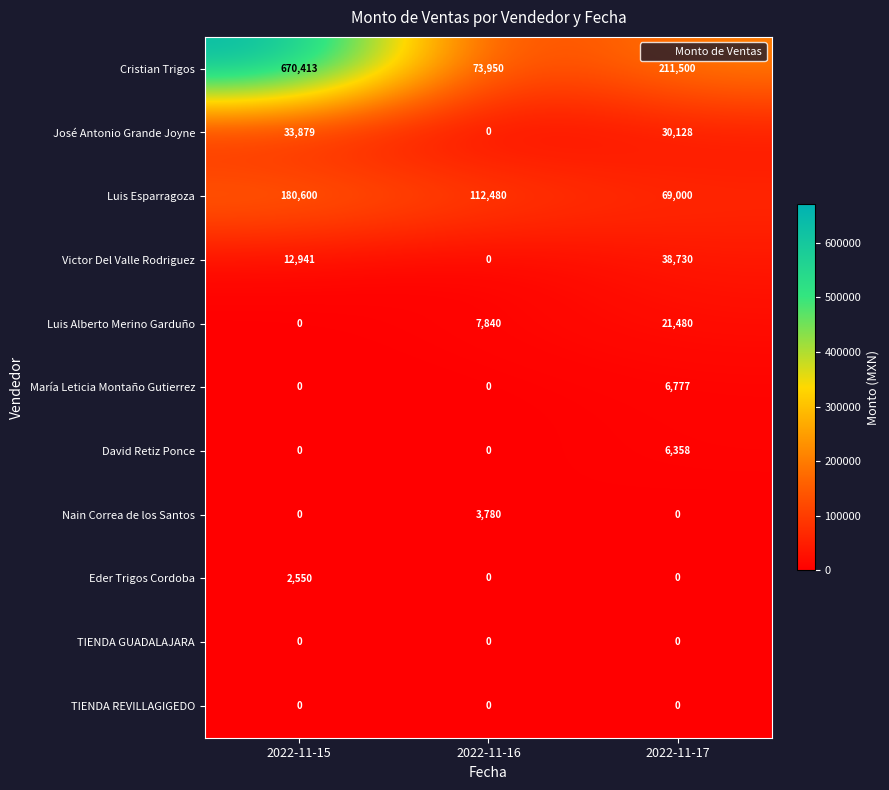

The Cristian Trigos series shows 670413 at 2022-11-15. True or false?

True